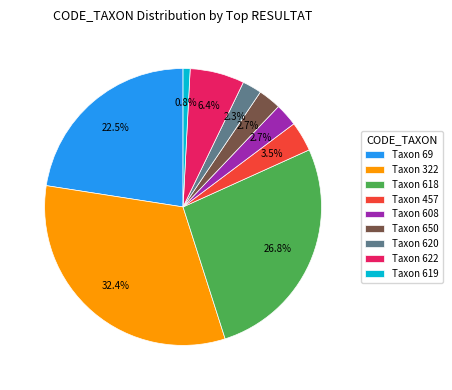

How many slices are in this pie chart?

9